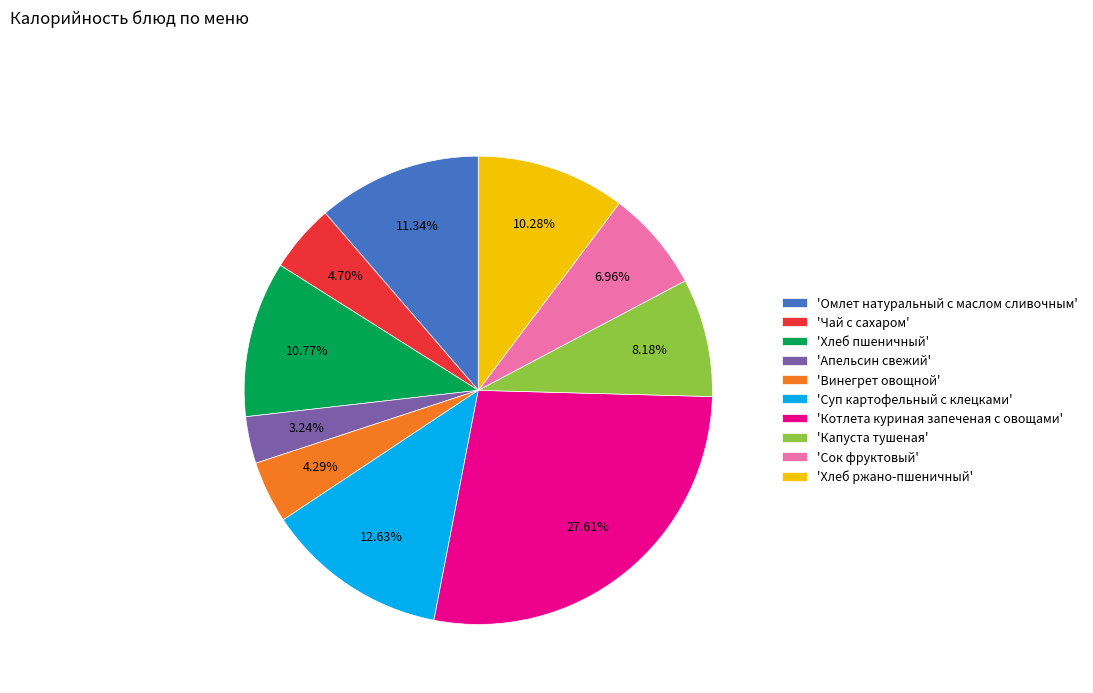

What is the smallest slice in the pie chart?

'Апельсин свежий'